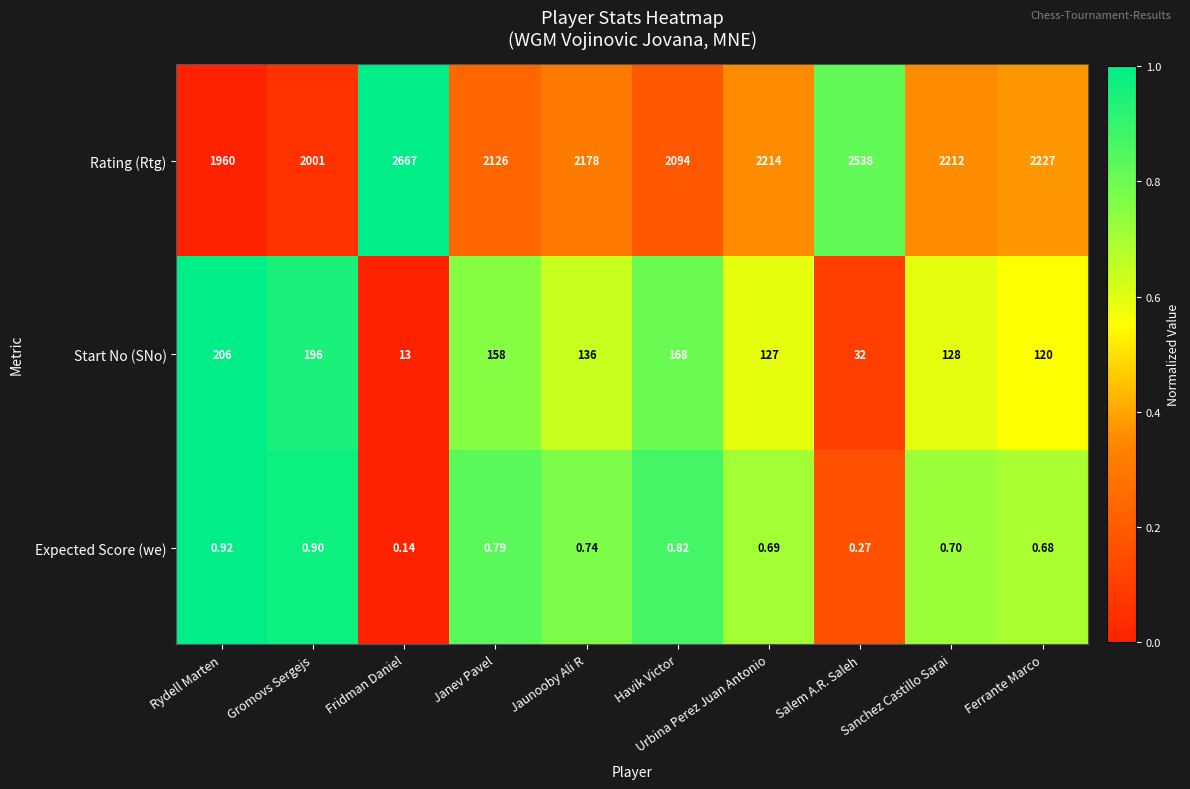

List the labels in order of Expected Score (we) value, smallest first.

Fridman Daniel, Salem A.R. Saleh, Ferrante Marco, Urbina Perez Juan Antonio, Sanchez Castillo Sarai, Jaunooby Ali R, Janev Pavel, Havik Victor, Gromovs Sergejs, Rydell Marten